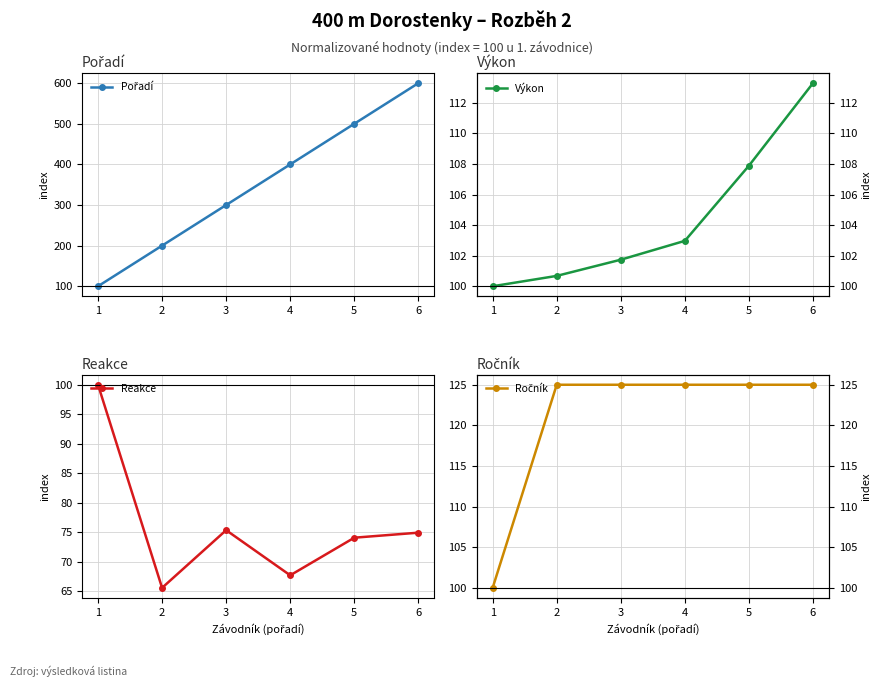

True or false: Pořadí and Ročník intersect in this chart.

False